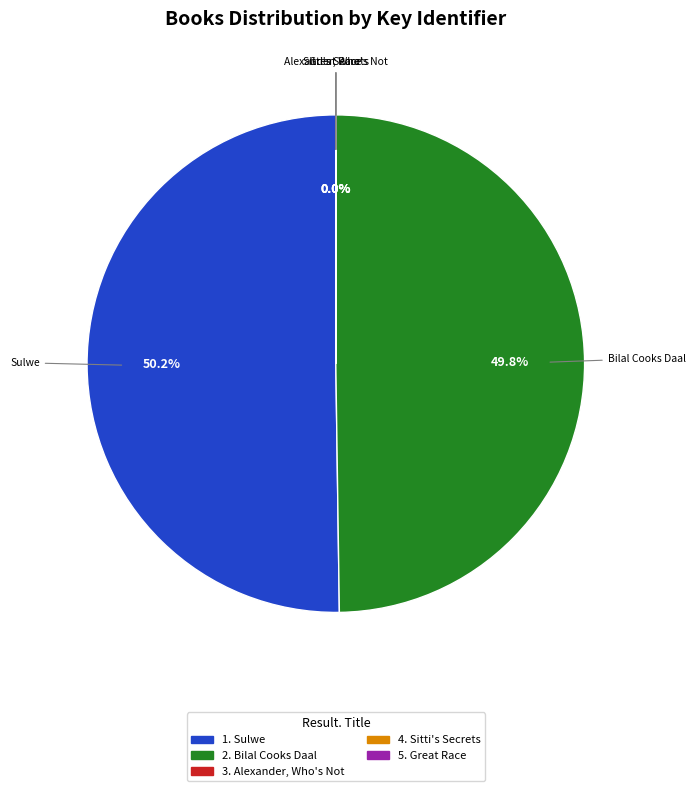

Combined, what portion of the pie is Sulwe and Bilal Cooks Daal?

100.0%